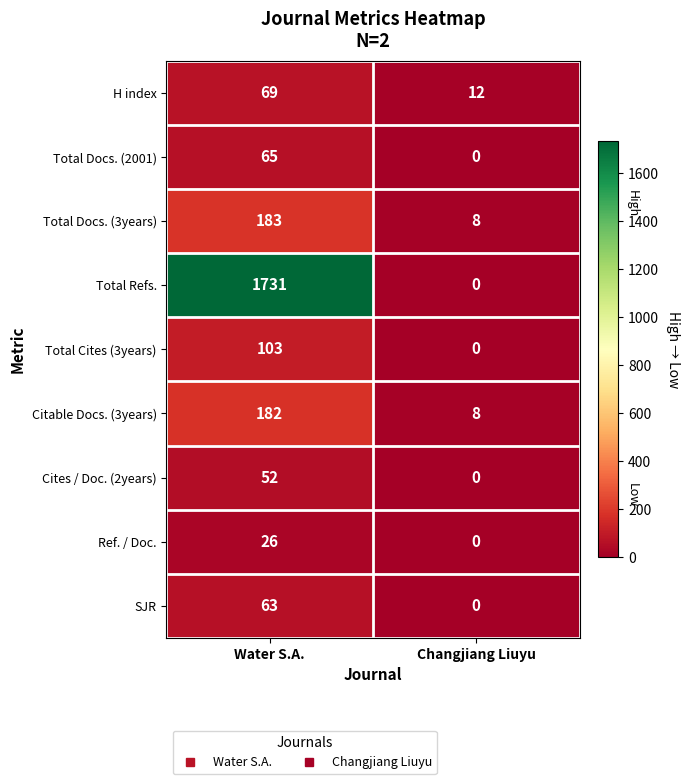

At which category is the sum across all series the highest?

Water S.A.